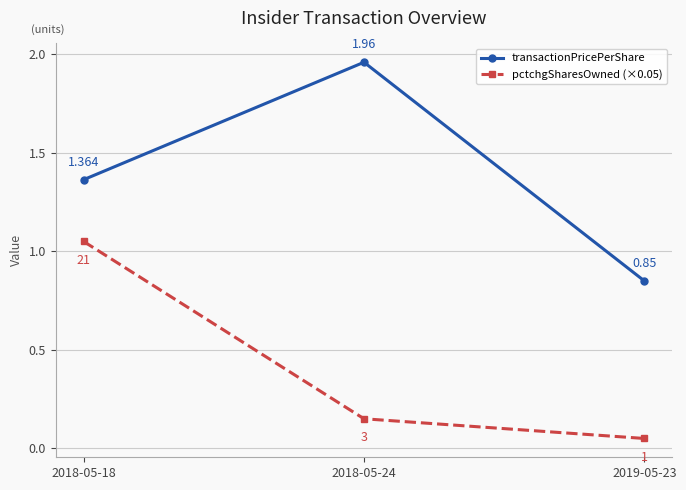

Is the value of transactionPricePerShare at 2018-05-18 greater than the value of pctchgSharesOwned (×0.05) at 2019-05-23?

Yes